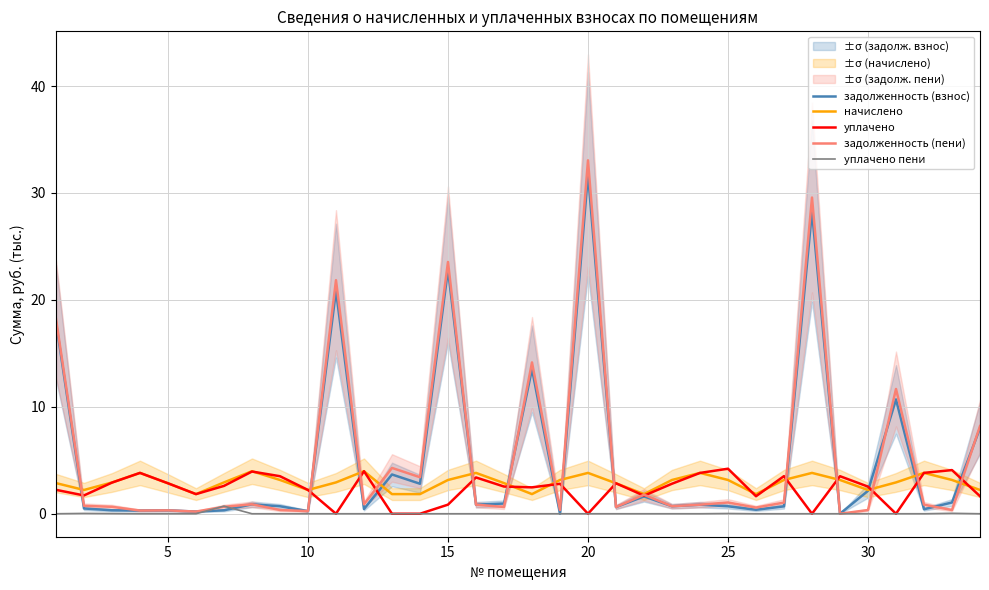

At which label does задолженность (взнос) reach its peak?

20